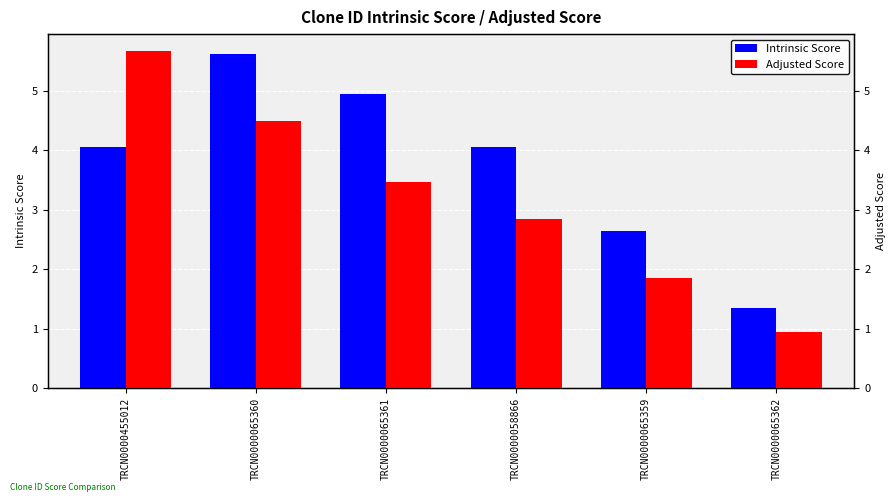

At how many categories does at least one series exceed 3?

4